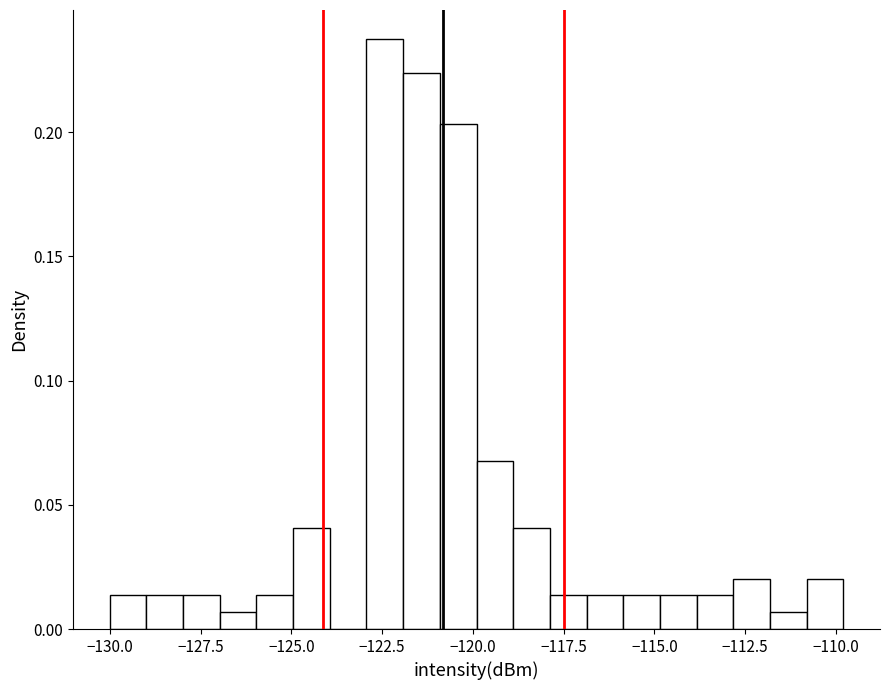

Read against the x-axis, roughly where is the centre of the tallest bar?

-122.5